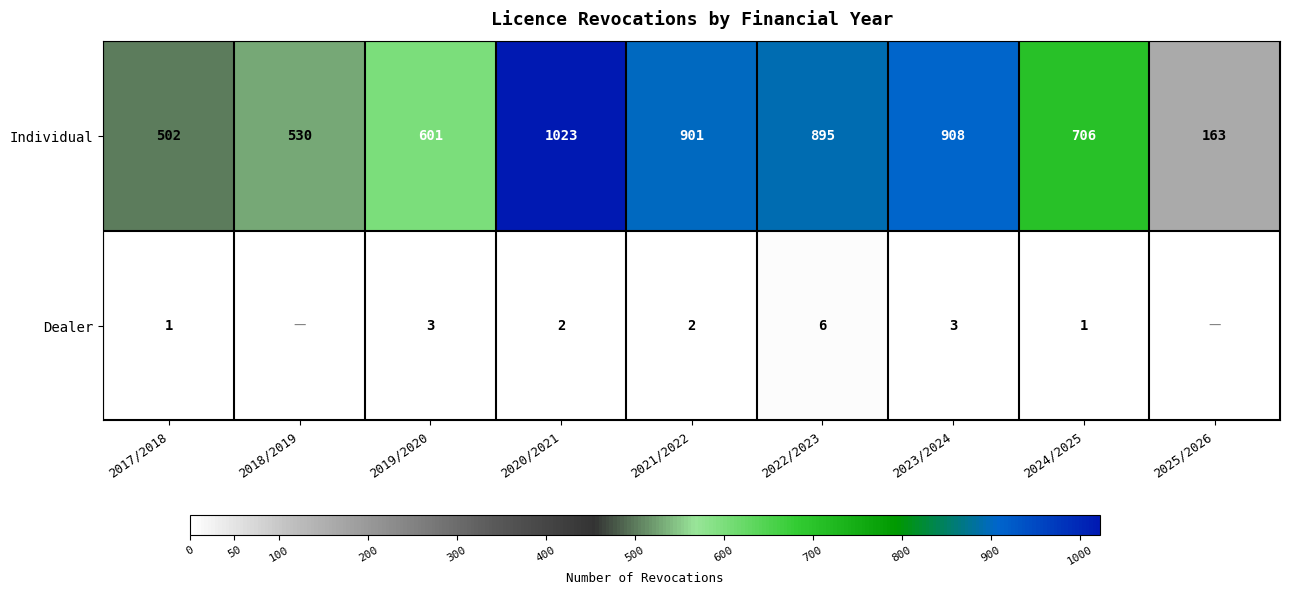

What is the spread (max minus min) of values at 2021/2022?

899